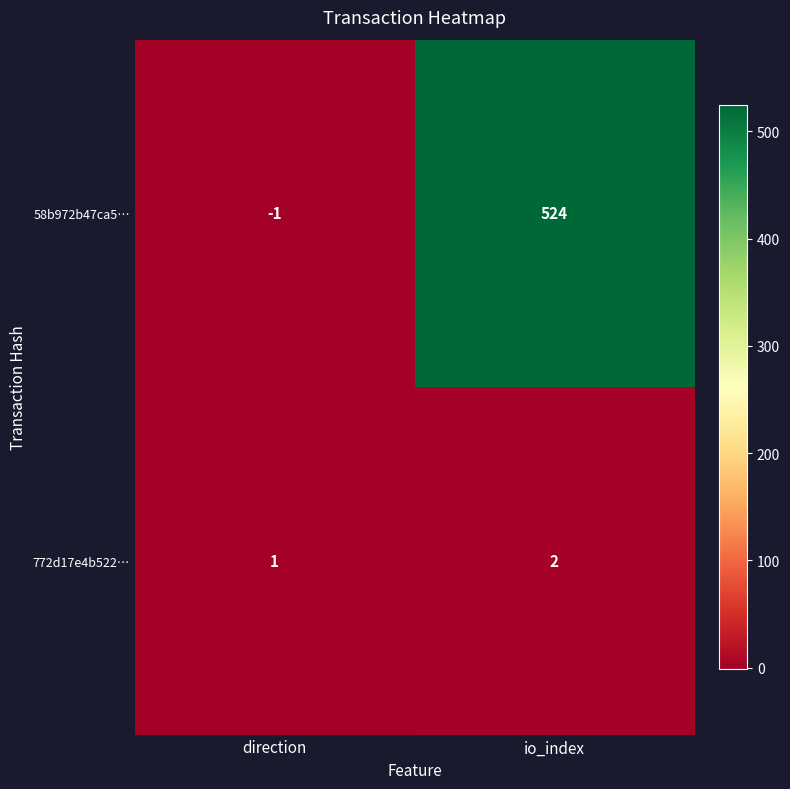

Reading right to left, transcribe all the data shown in this chart.

58b972b47ca5…: io_index=524	direction=-1
772d17e4b522…: io_index=2	direction=1